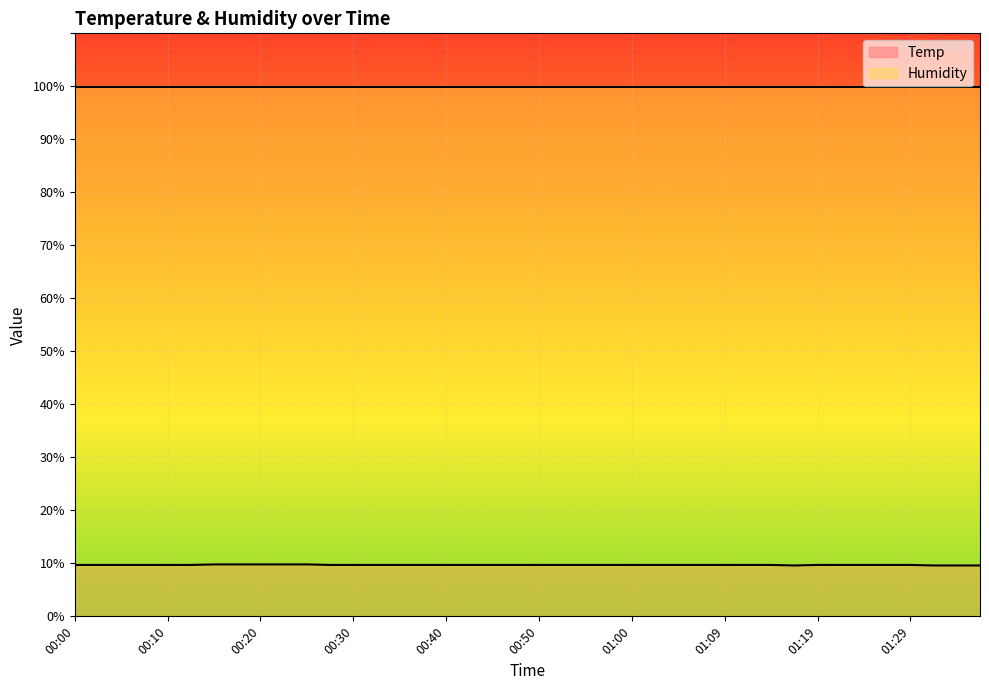

What is the smallest value displayed?

9.6